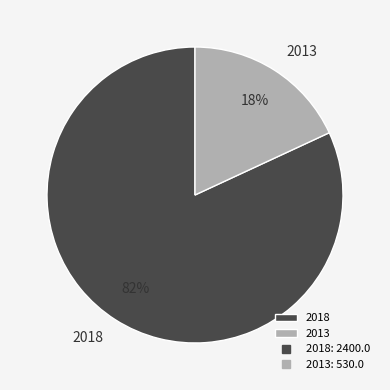

To the nearest percent, what portion does 2013 represent?

18%